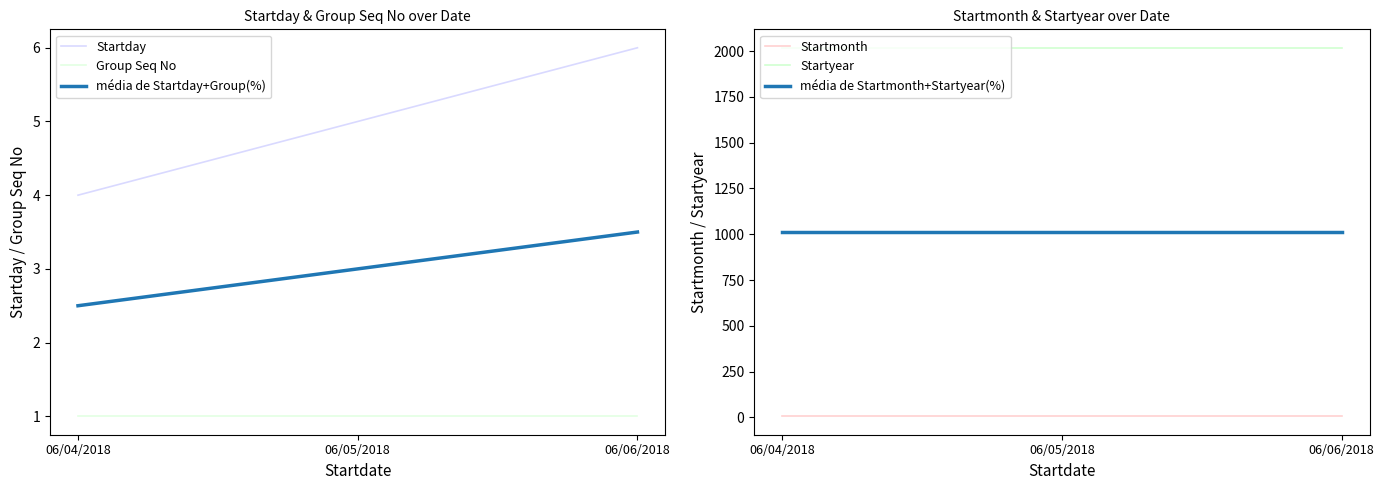

What is the average value of the Group Seq No series?

1.0